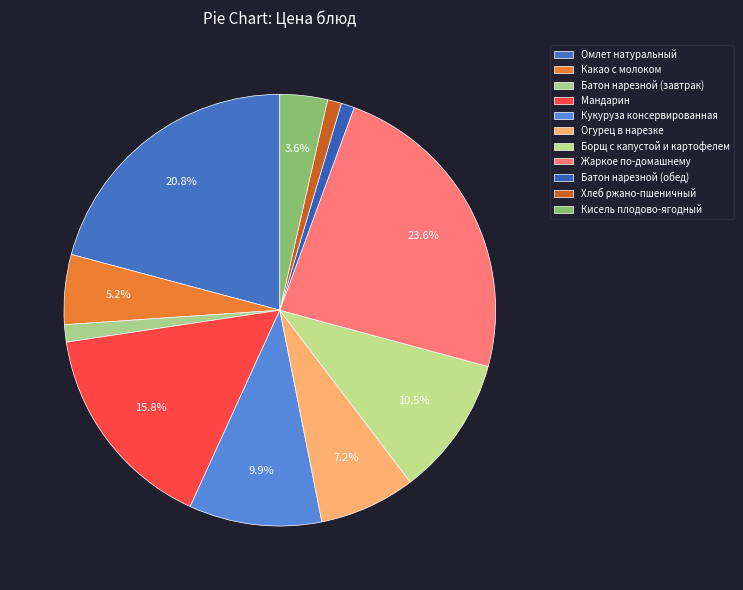

How many segments does this pie chart have?

11